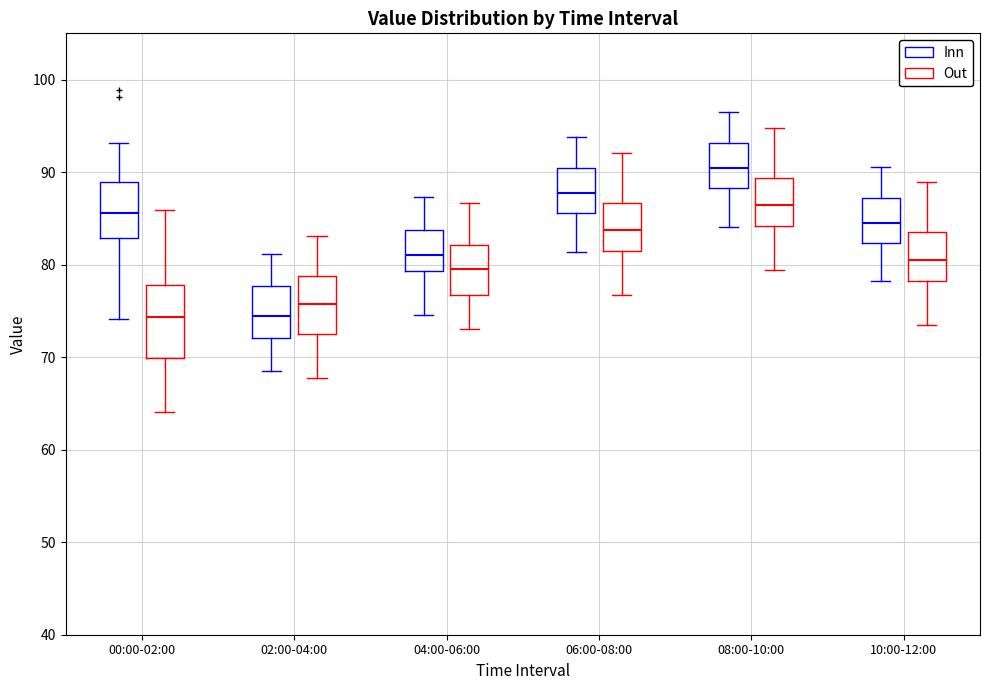

Where is the lower edge of the box for 08:00-10:00 (Inn) on the y-axis? The values are not printed on the chart, so give them approximately, as read against the axis.

88